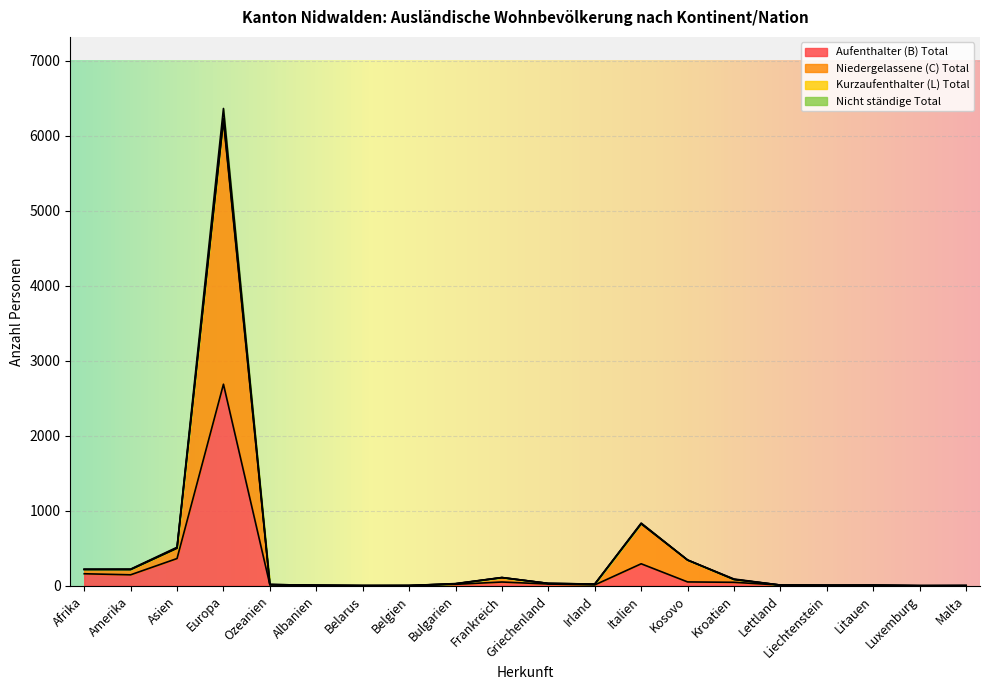

What is the difference between the Aufenthalter (B) Total values at Belarus and Afrika?

158